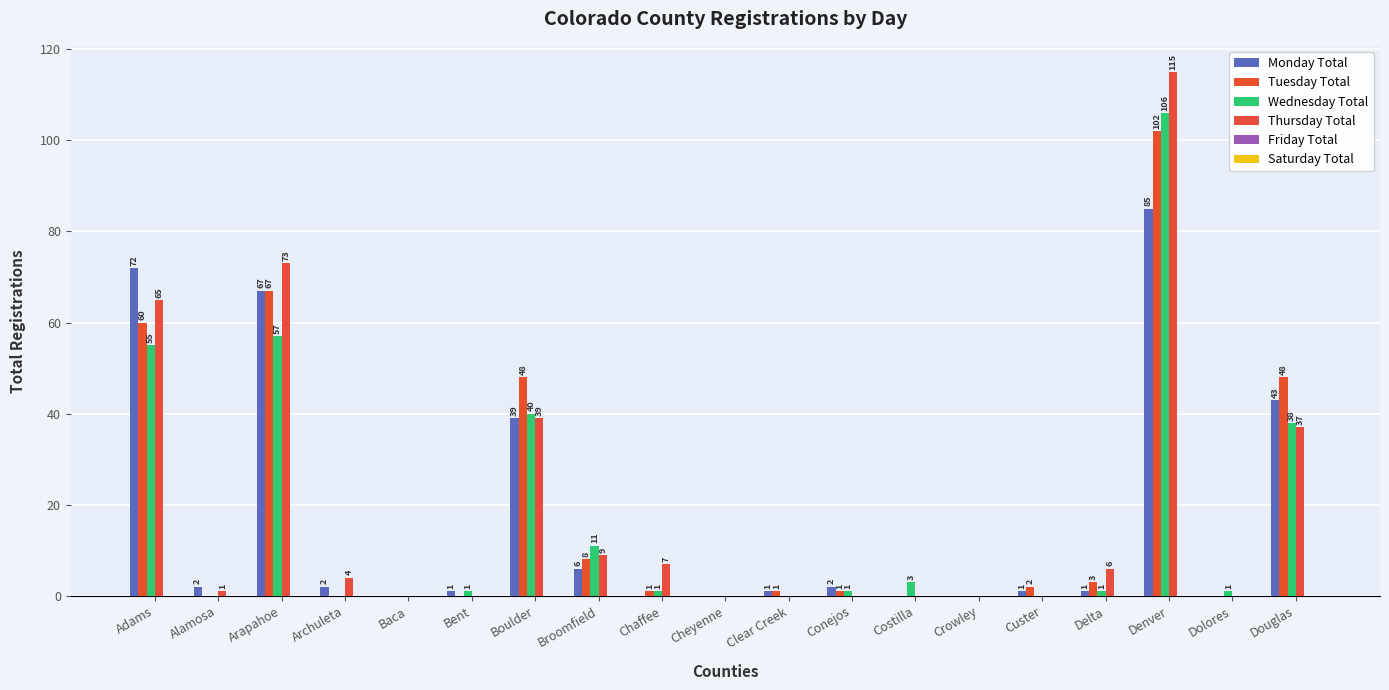

What is the spread (max minus min) of values at Denver?

30